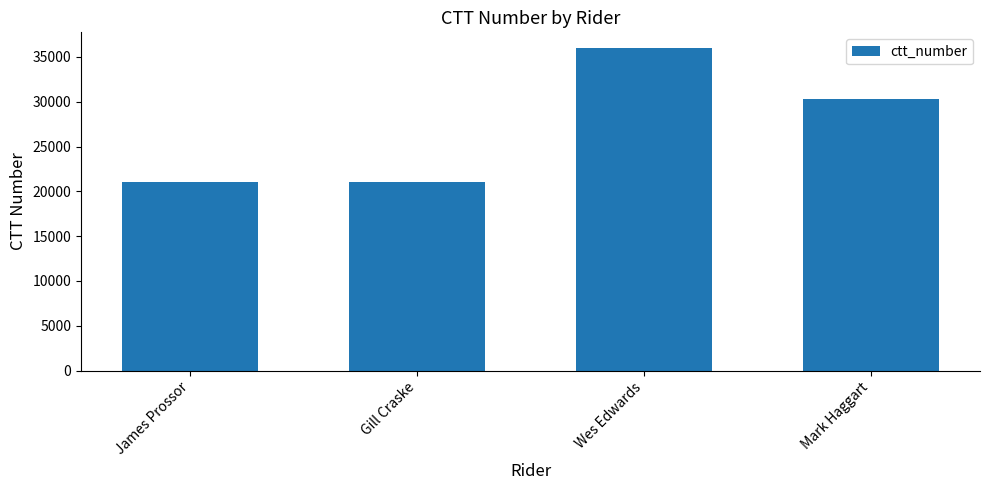

What is the maximum value shown in the chart?

35941